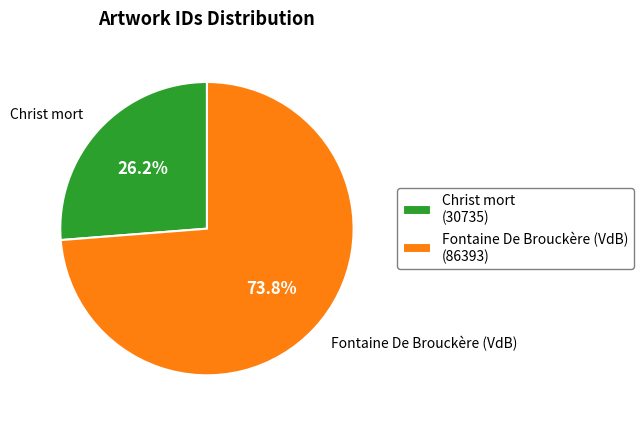

Which category has the biggest portion of the pie?

Fontaine De Brouckère (VdB)